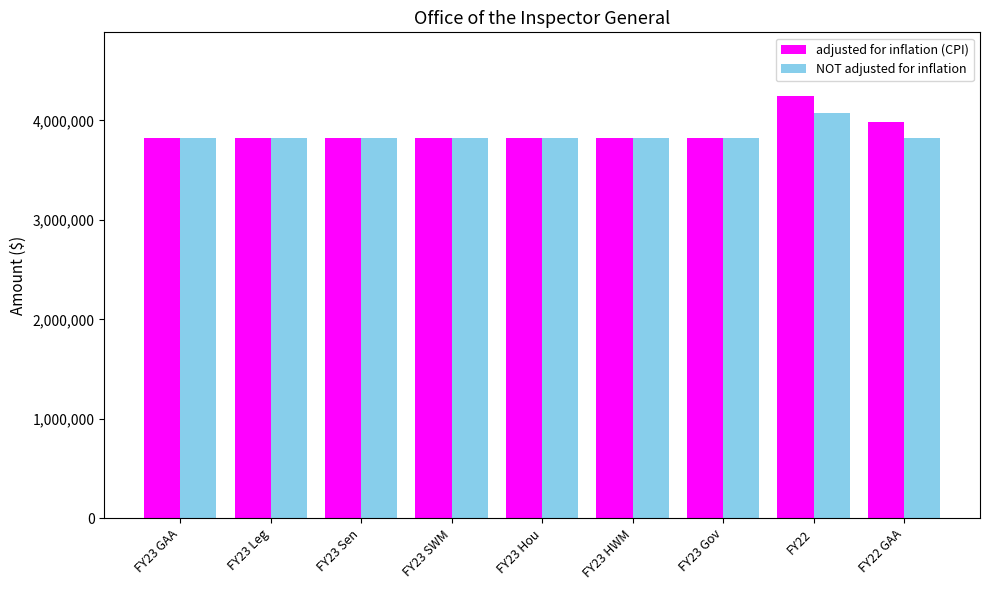

What is the difference between the NOT adjusted for inflation values at FY22 GAA and FY23 Sen?

4532